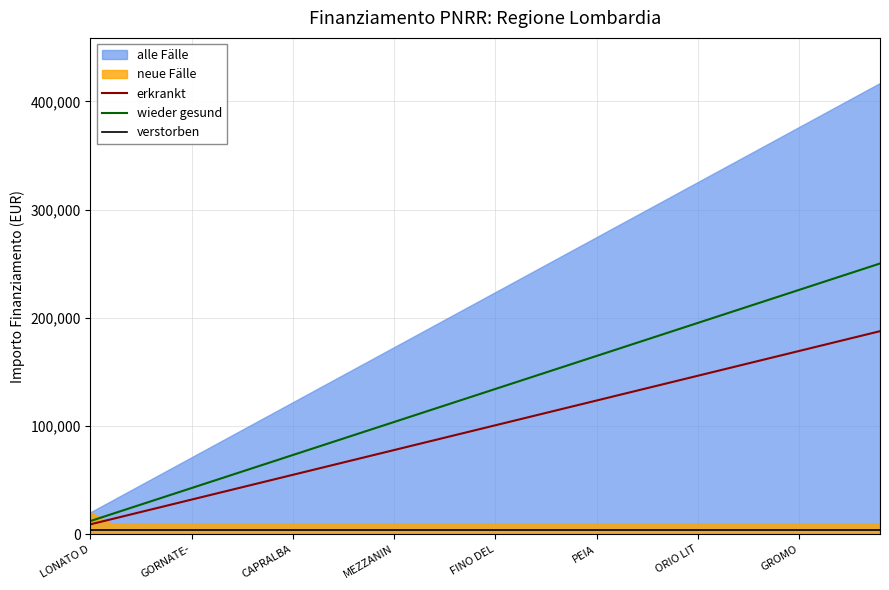

What is the sum of the erkrankt values at 19 and 13?

164786.4